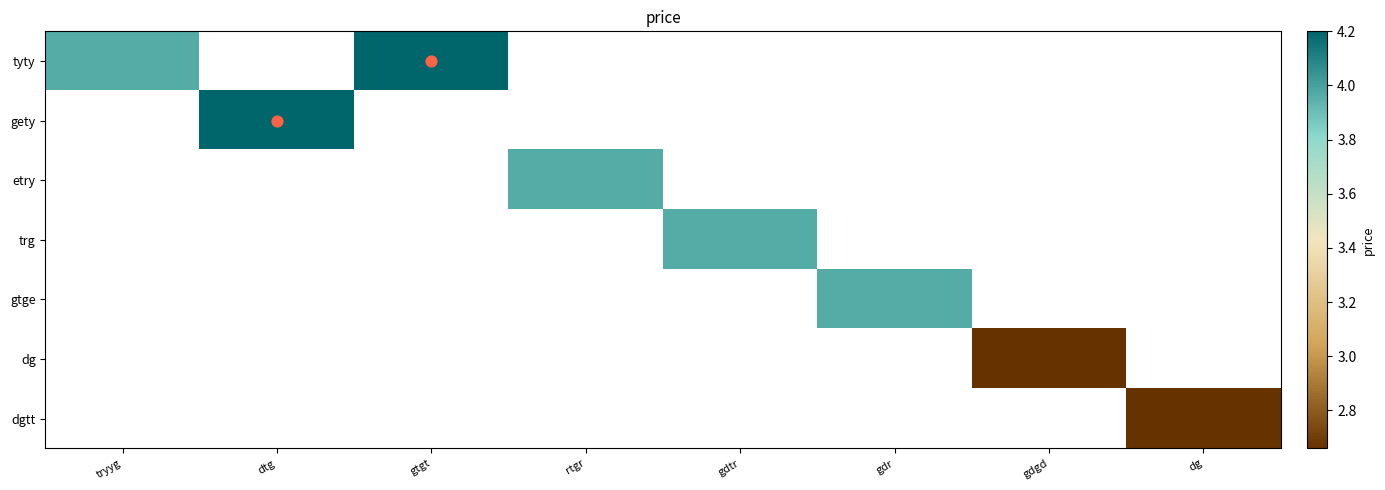

List the series in order of their overall mean, highest first.

tyty, gety, etry, trg, gtge, dg, dgtt